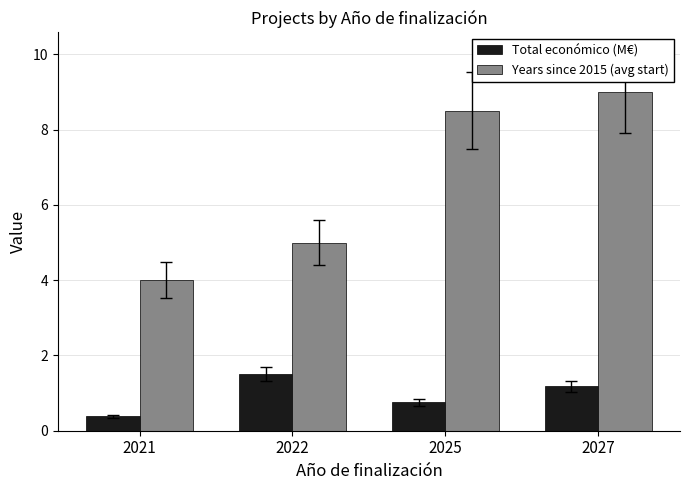

What is the sum of all Total económico (M€) values?

3.8